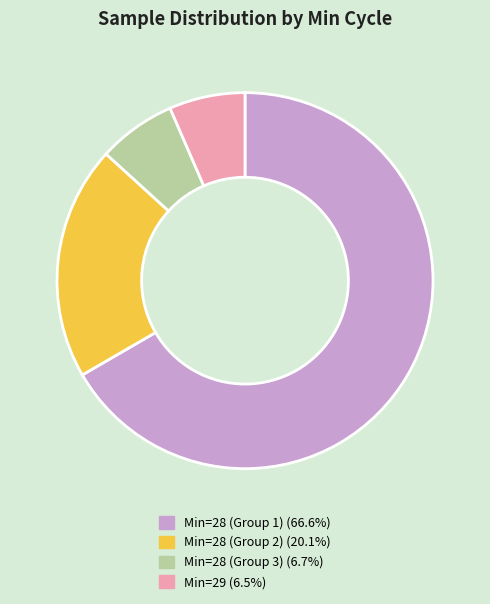

How many segments does this pie chart have?

4